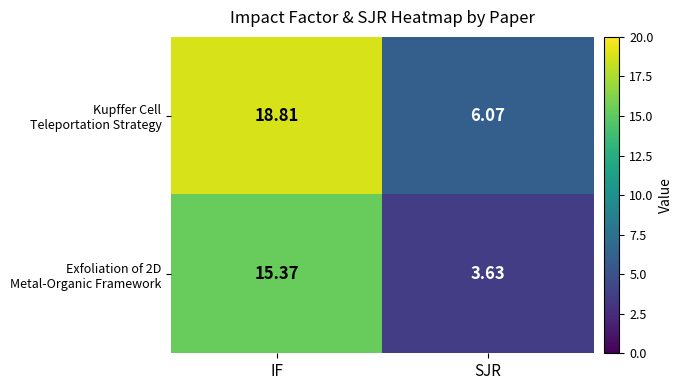

Which category has the lowest value across all series?

SJR